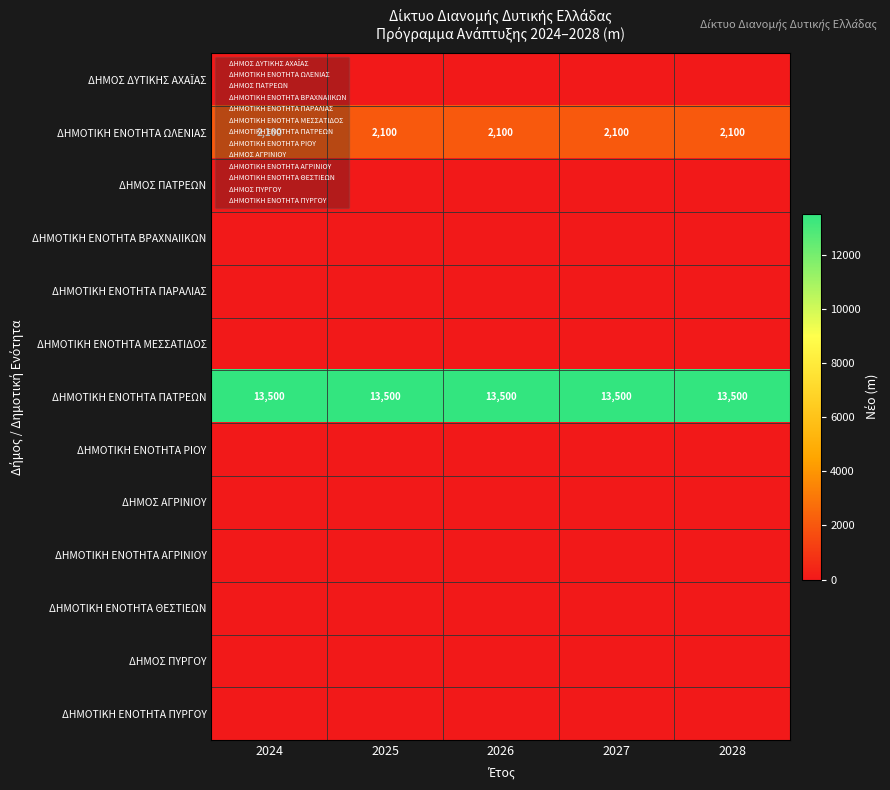

Is it true that ΔΗΜΟΤΙΚΗ ΕΝΟΤΗΤΑ ΩΛΕΝΙΑΣ equals 3732 at 2028?

False